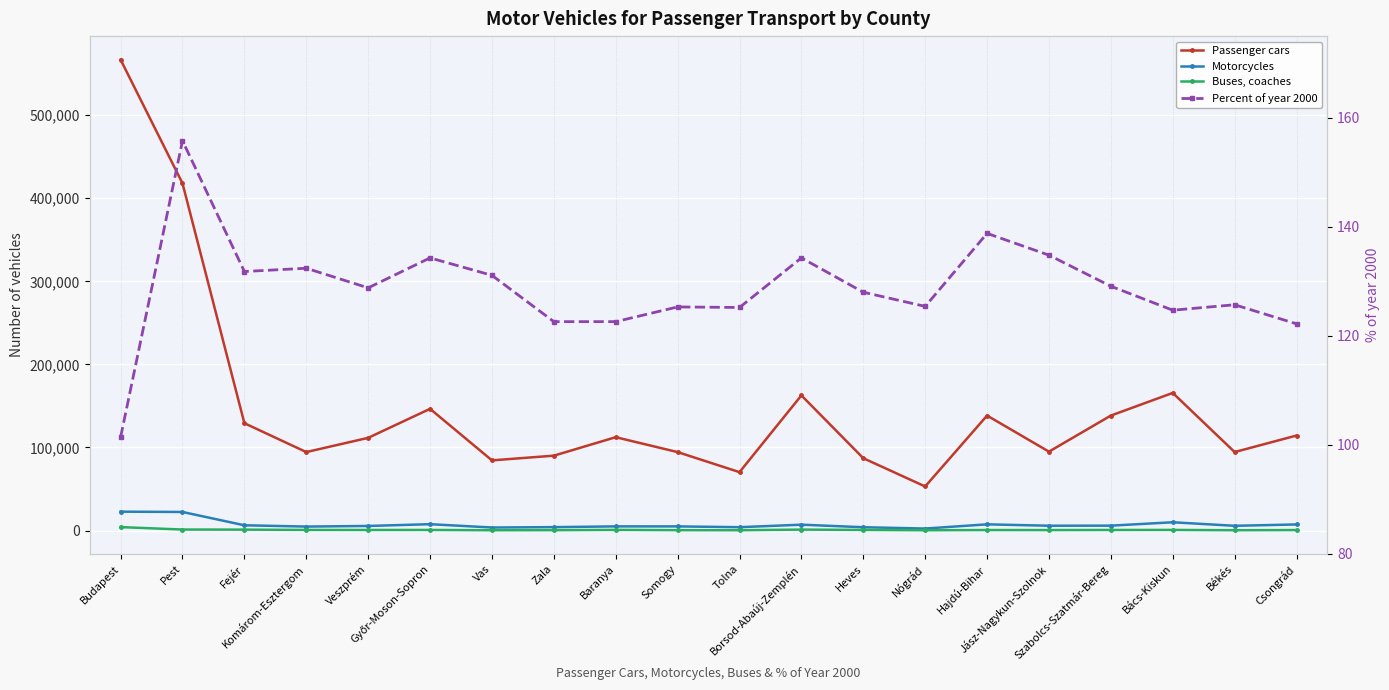

Between Budapest and Zala, which is larger?

Budapest